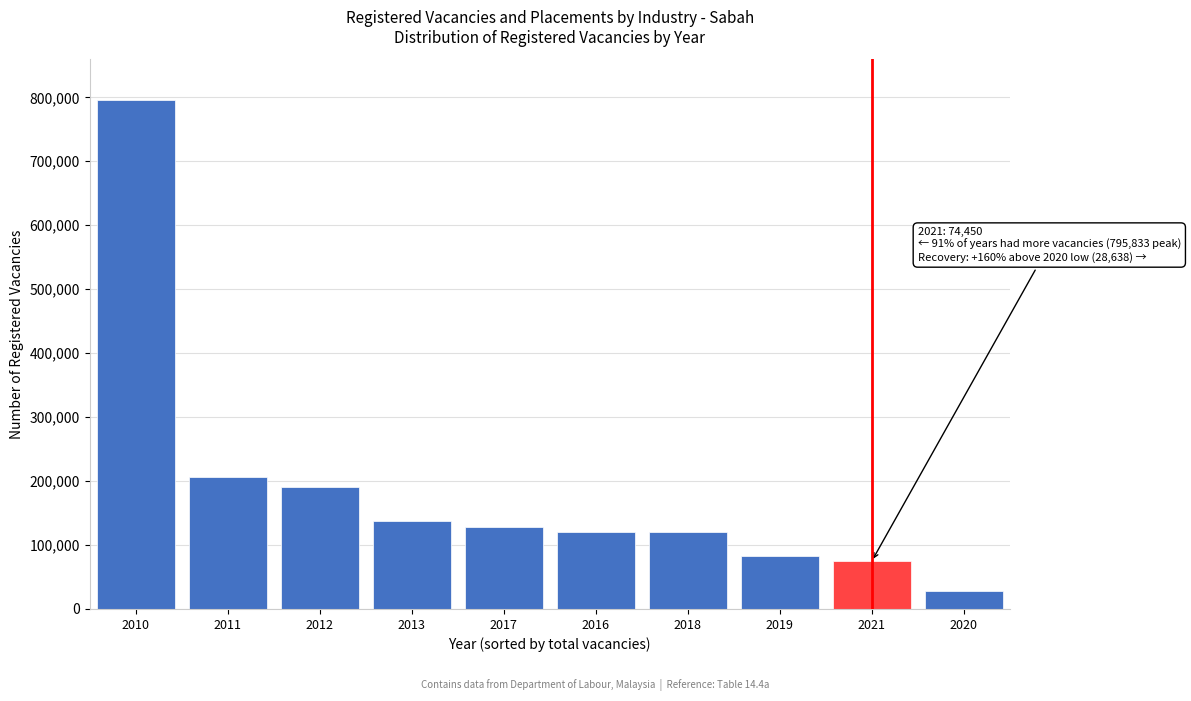

The value at 2019 is 137304. True or false?

False